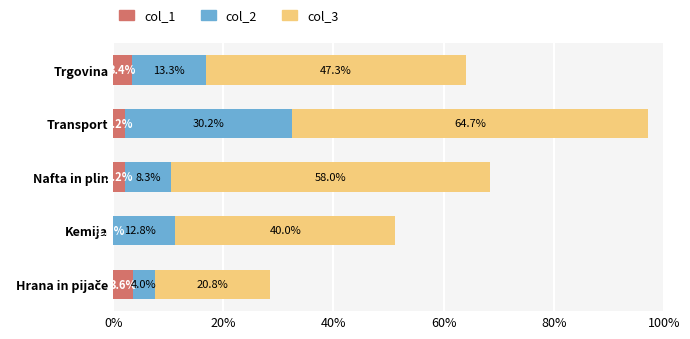

How many data points does each series have?

5